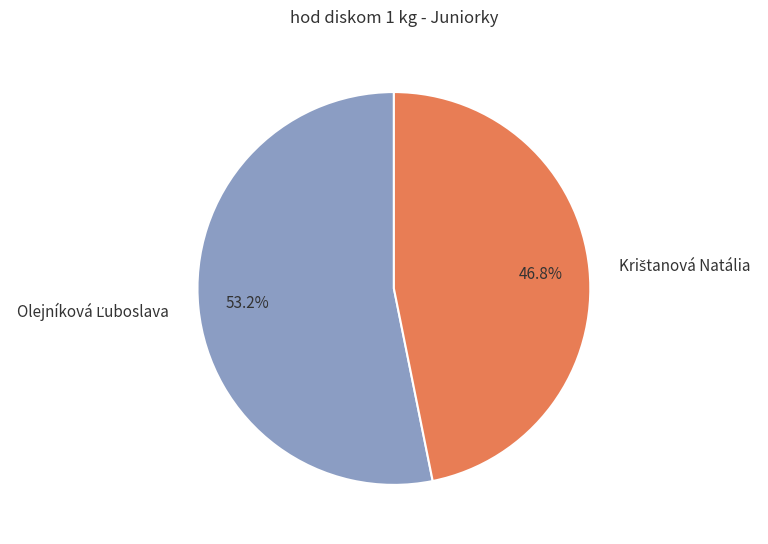

Count the number of slices in the pie.

2